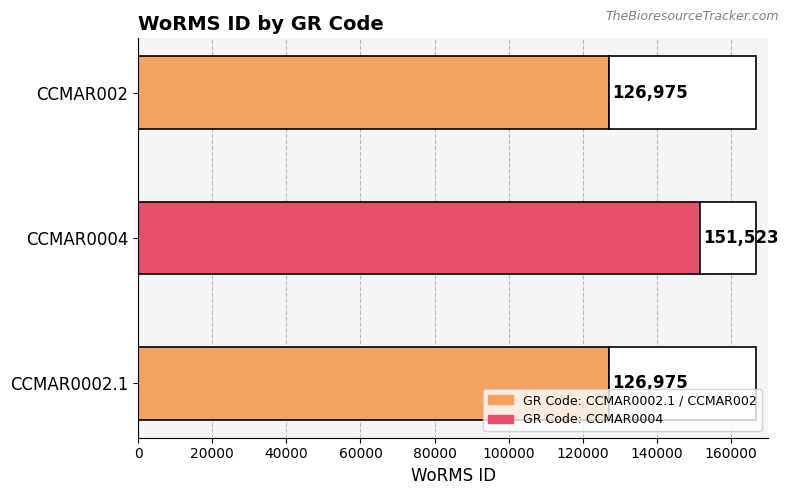

Is it true that the value at CCMAR0004 is 206146?

False